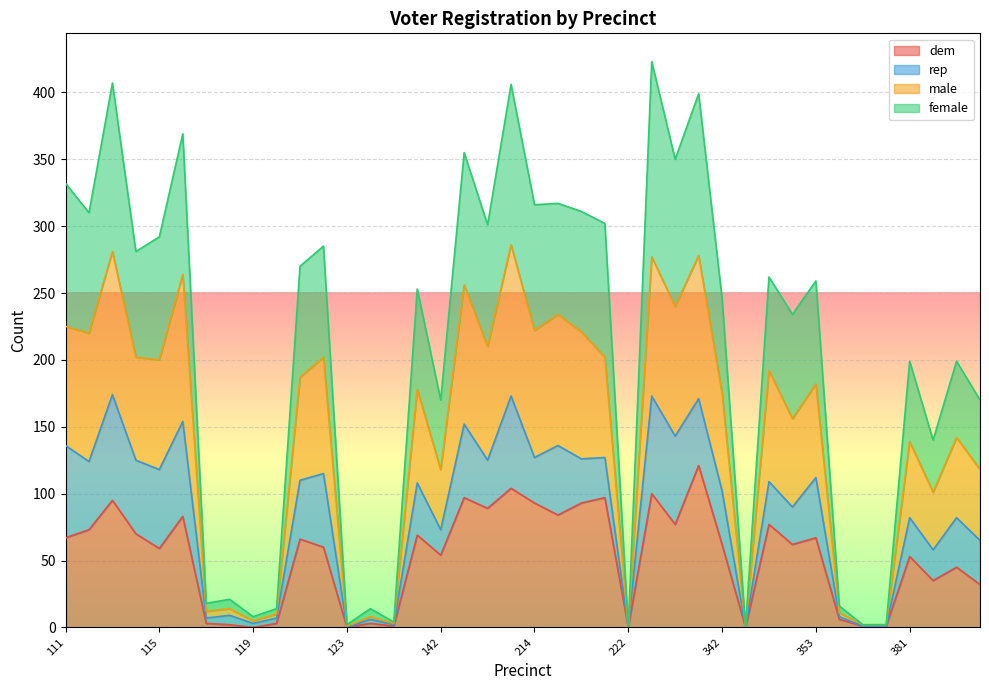

What is the difference between the female values at 342 and 312?

104